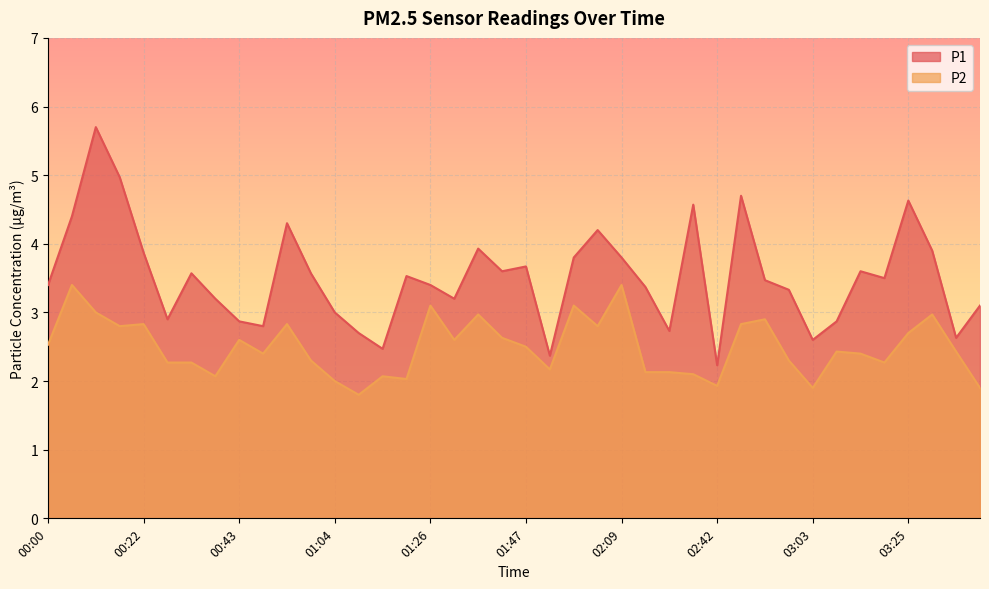

At which category does P1 reach its first local valley?

00:27